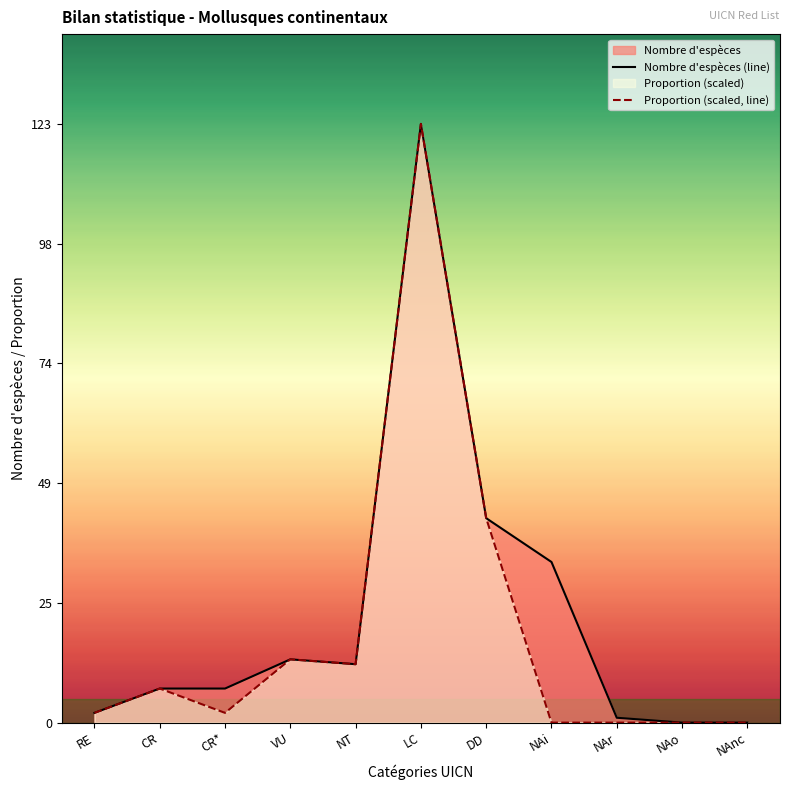

The value of Proportion (scaled, line) at NAo is 0.0. True or false?

True